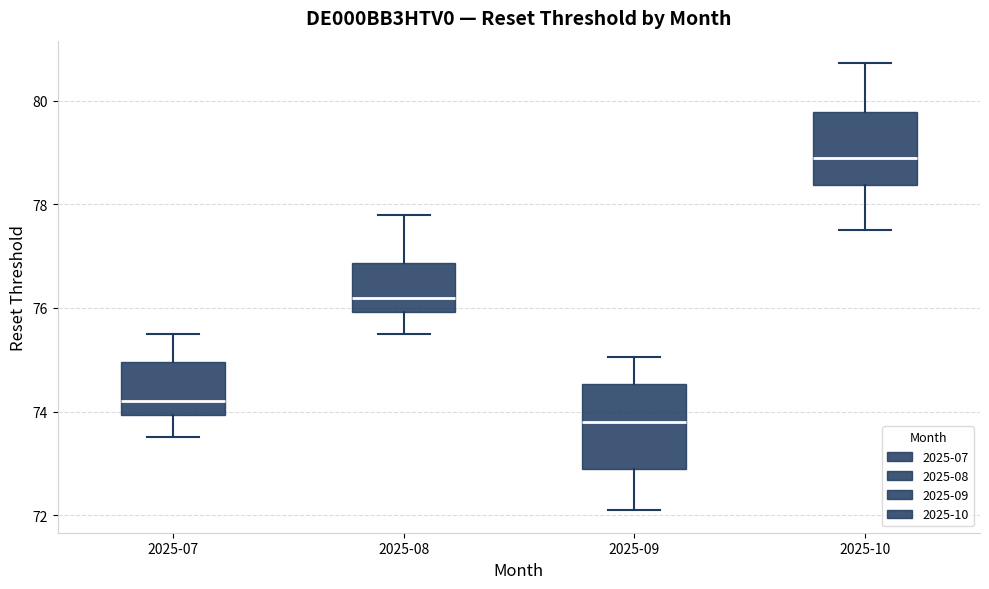

Which box's median line is the lowest?

2025-09